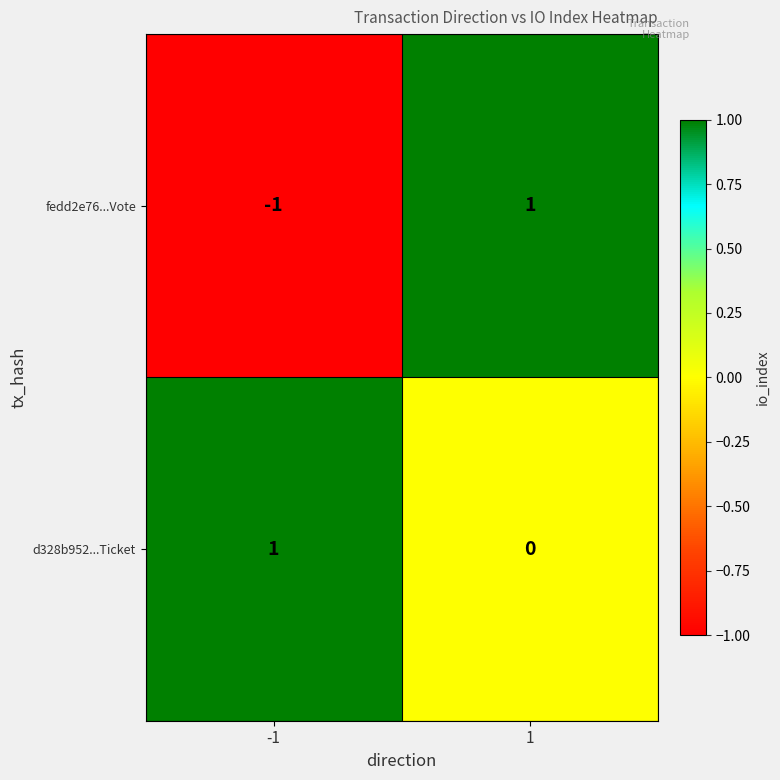

True or false: fedd2e76...Vote has a value of 1 at 1.

True